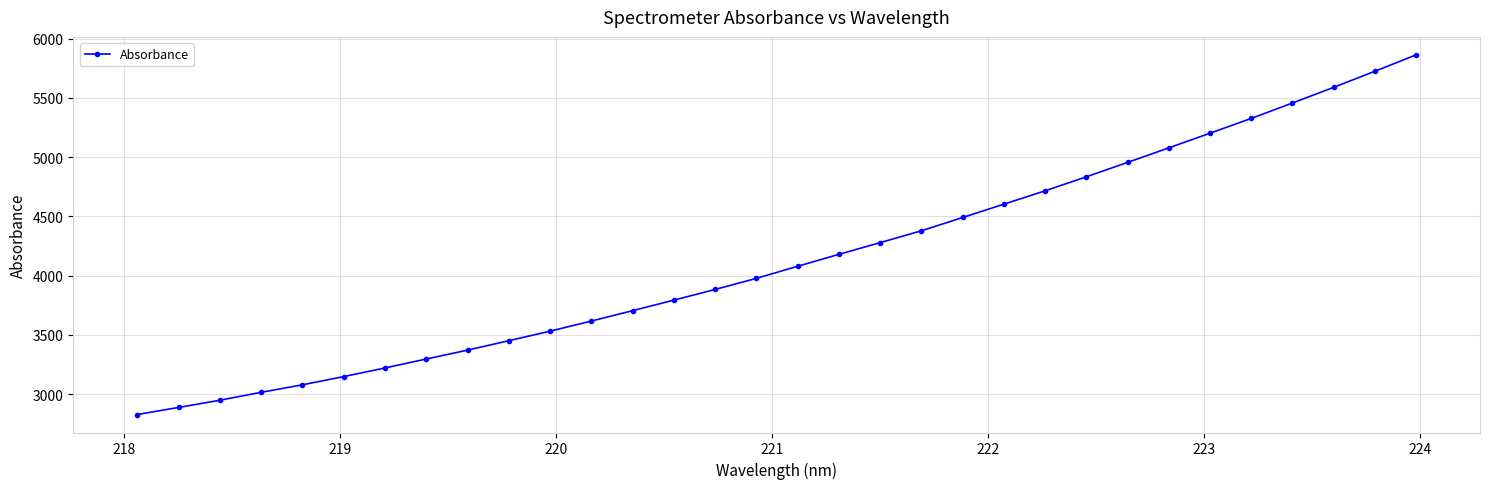

True or false: the data has more than 2 interior local peaks.

False